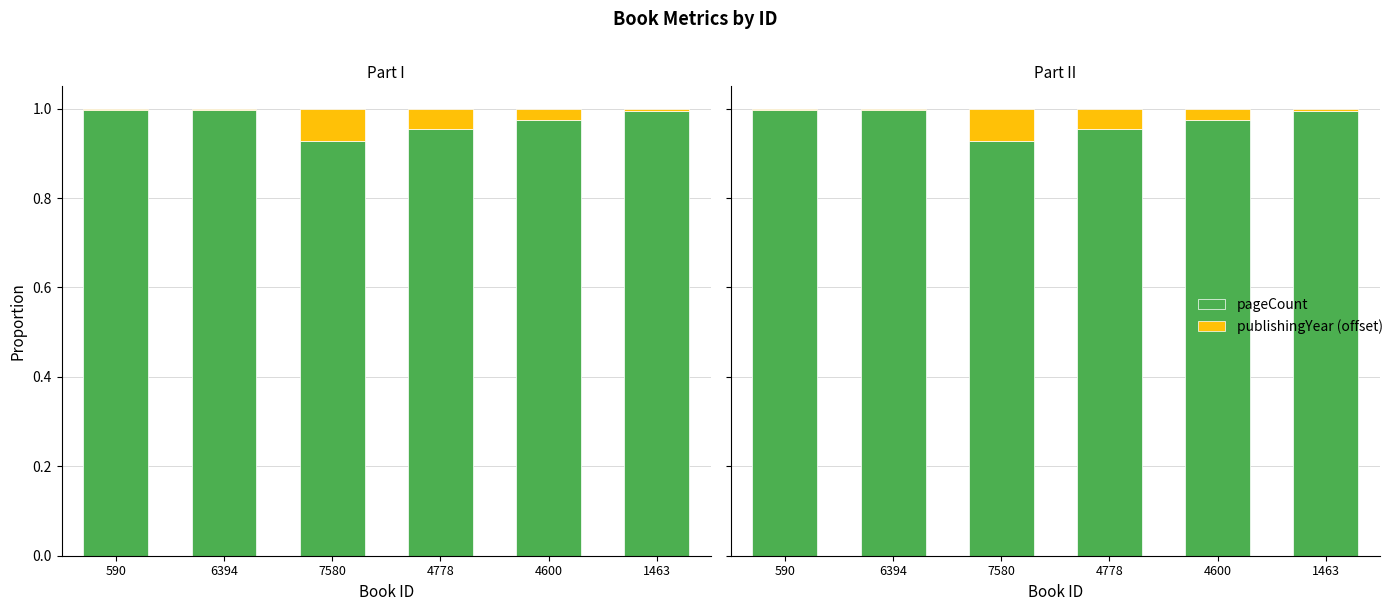

What position from the right is 6394?

5